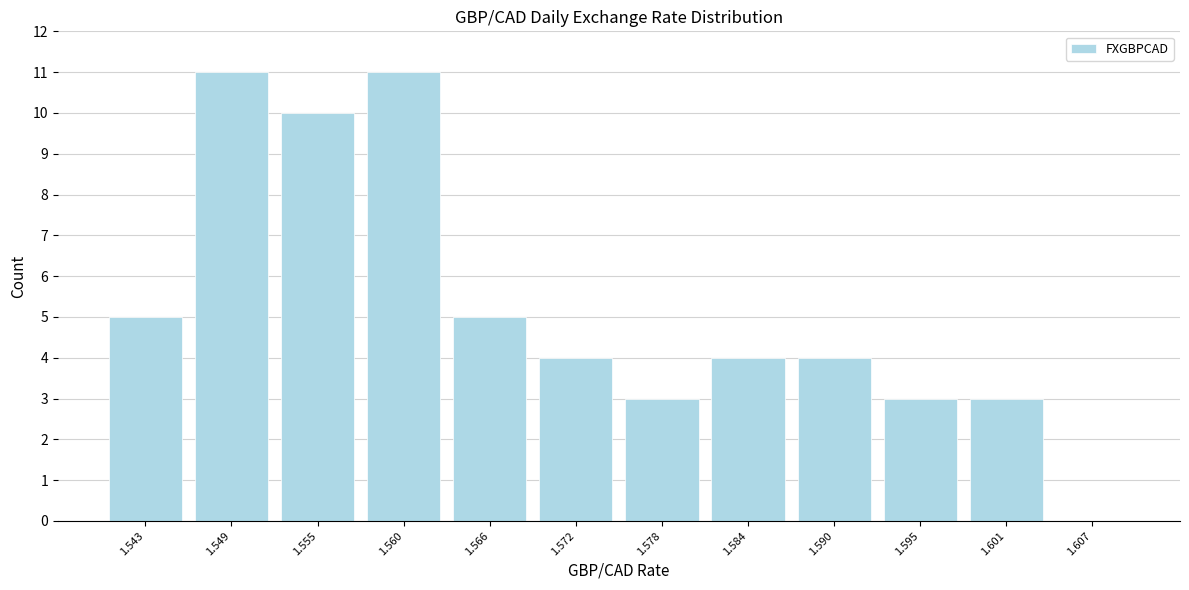

What is the height of the bar covering 1.575 to 1.581 on the x-axis? Neither the bar edges nor the heights are printed on the chart, so give them approximately, as read against the axes.

3